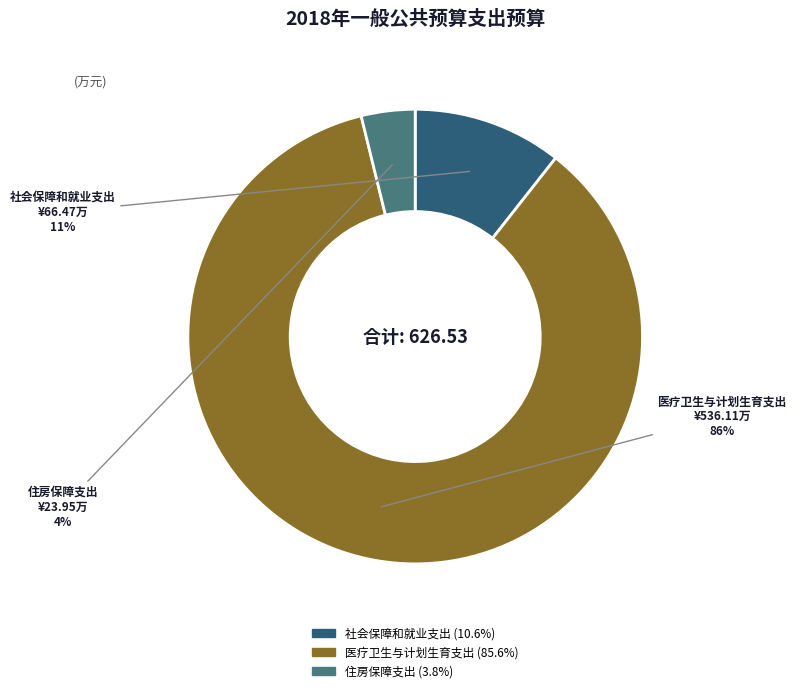

True or false: 医疗卫生与计划生育支出 accounts for 86% of the total.

True